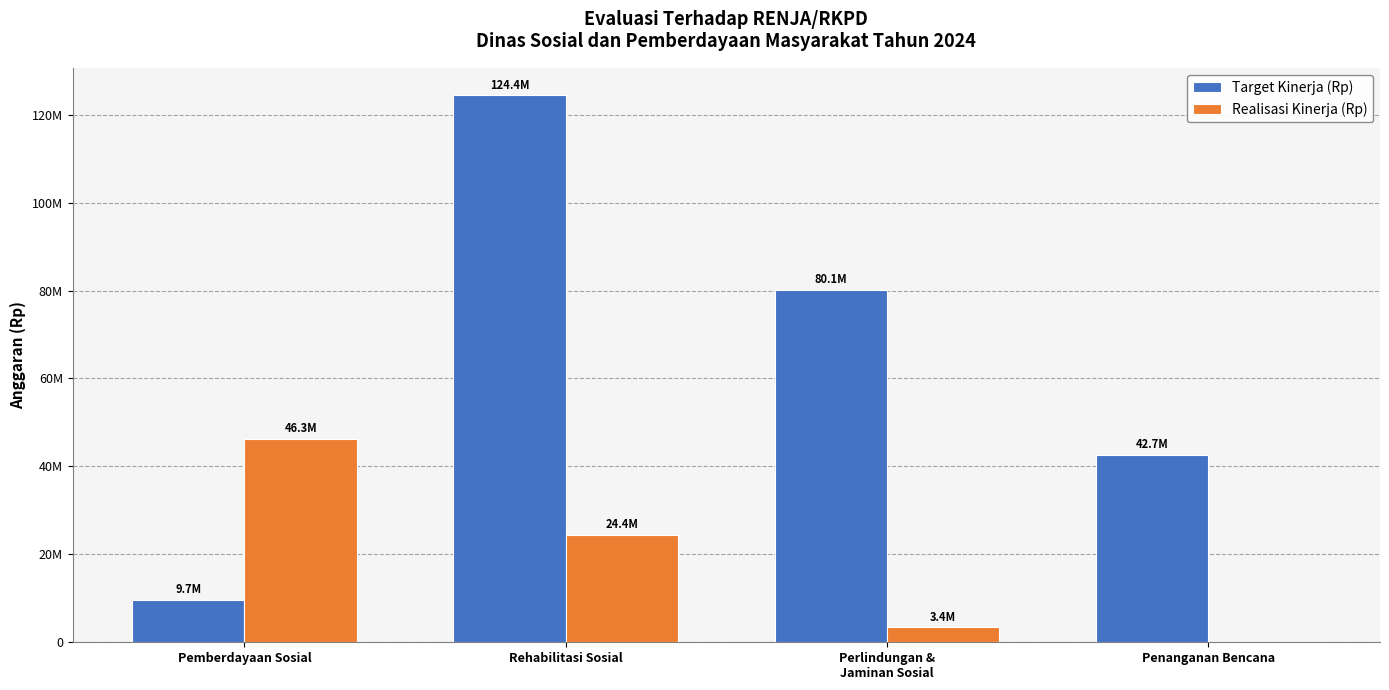

How many bars are there in each group?

2